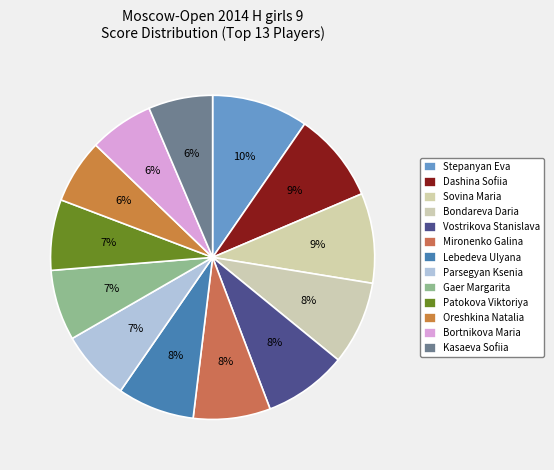

Count the number of slices in the pie.

13